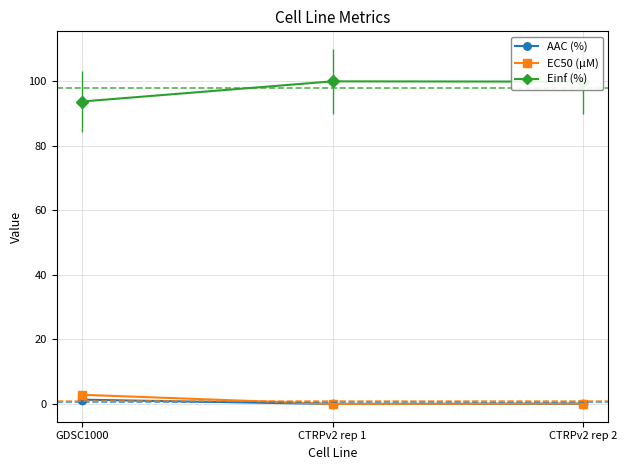

Count the number of categories in the chart.

3